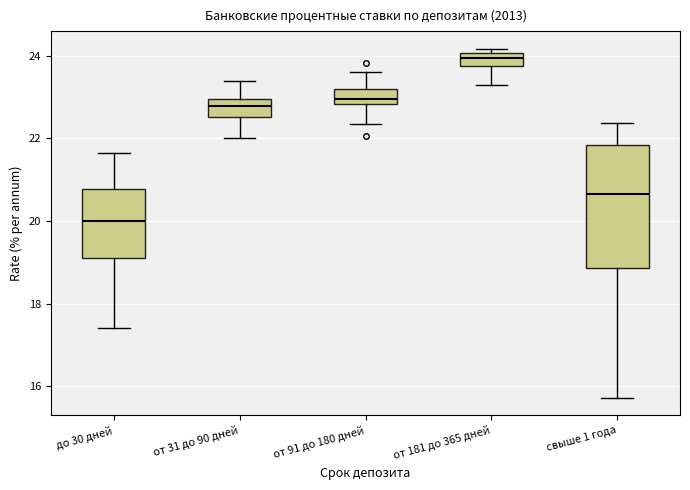

Reading left to right, transcribe this box plot: for each box, give where its median line is, the range the box spans, and where its two whiskers end, as read against the y-axis. The values are not printed on the chart, so give them approximately, as read against the axis.

до 30 дней: median 20.0, box 19.0 to 20.8, whiskers 17.4 to 21.6
от 31 до 90 дней: median 22.8, box 22.6 to 23.0, whiskers 22.0 to 23.4
от 91 до 180 дней: median 23.0, box 22.8 to 23.2, whiskers 22.4 to 23.6
от 181 до 365 дней: median 24.0 (inside the box), box 23.8 to 24.0, whiskers 23.2 to 24.2
свыше 1 года: median 20.6, box 18.8 to 21.8, whiskers 15.8 to 22.4